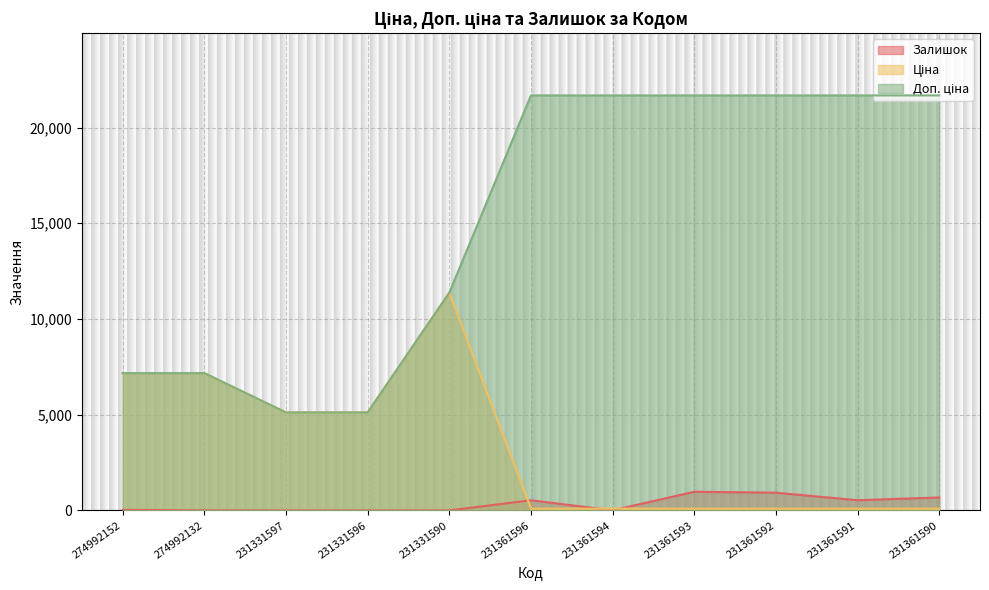

How many values in the Доп. ціна series are below 21678?

5